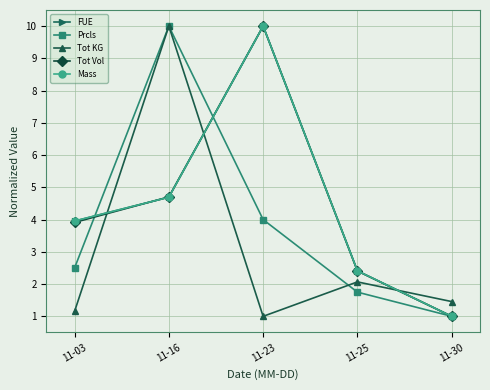

What is the spread (max minus min) of values at 11-25?

0.7